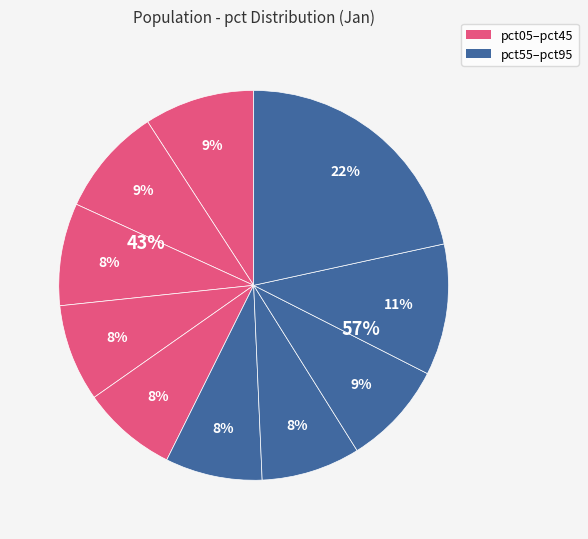

The pct75 slice represents 9% of the pie. True or false?

True